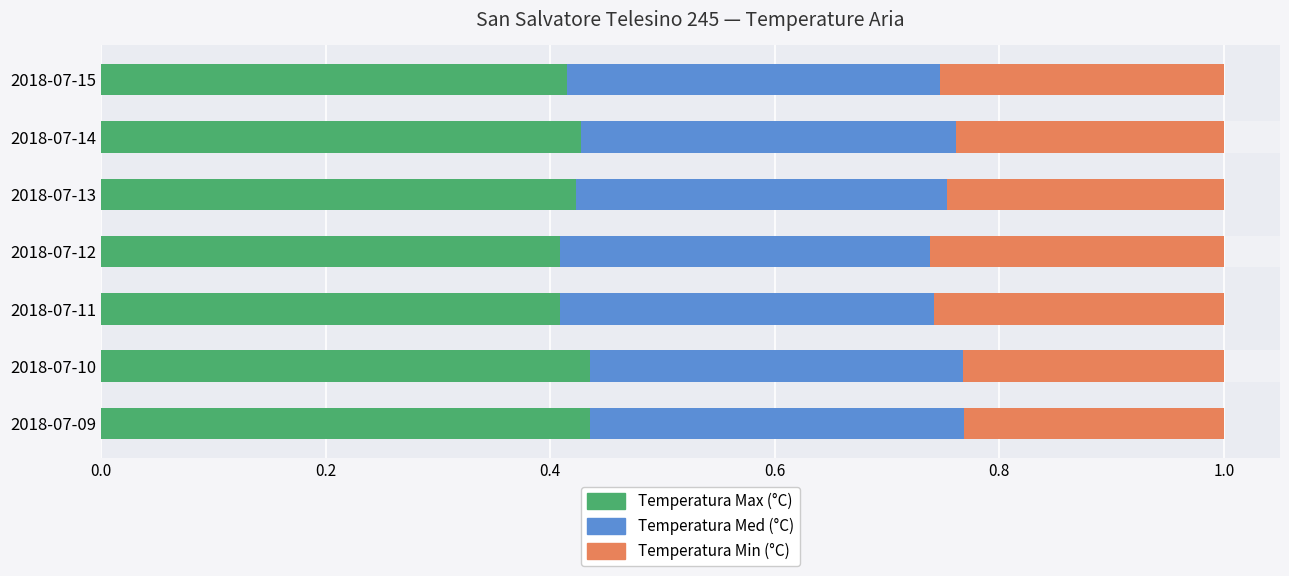

True or false: Temperatura Med (°C) has a value of 0.5 at 2018-07-14.

False